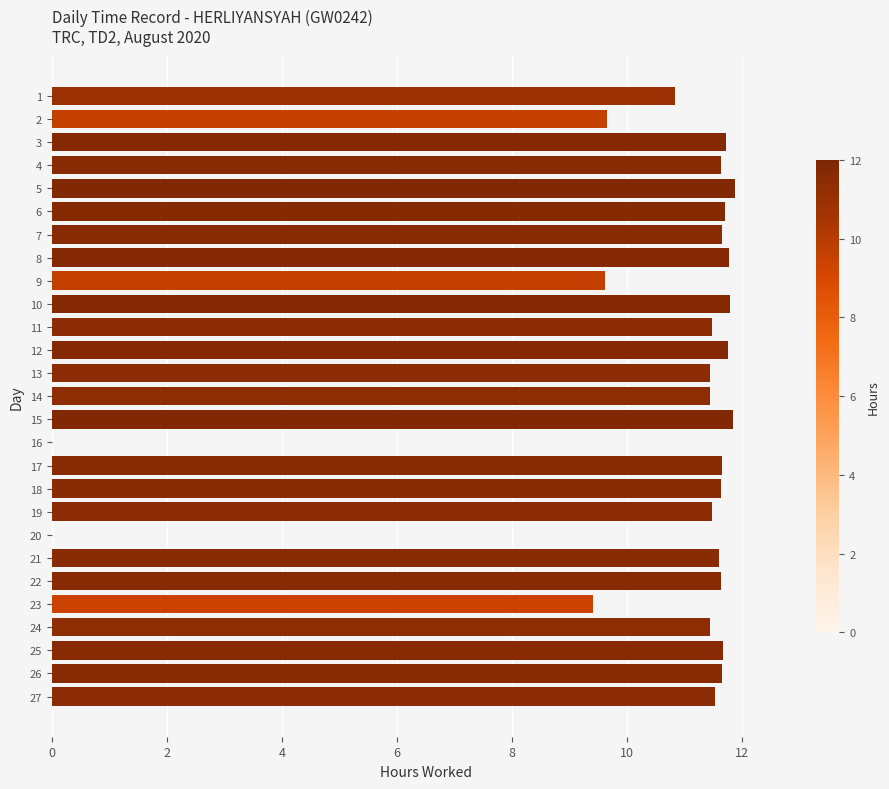

Which has a higher value, 27 or 1?

27